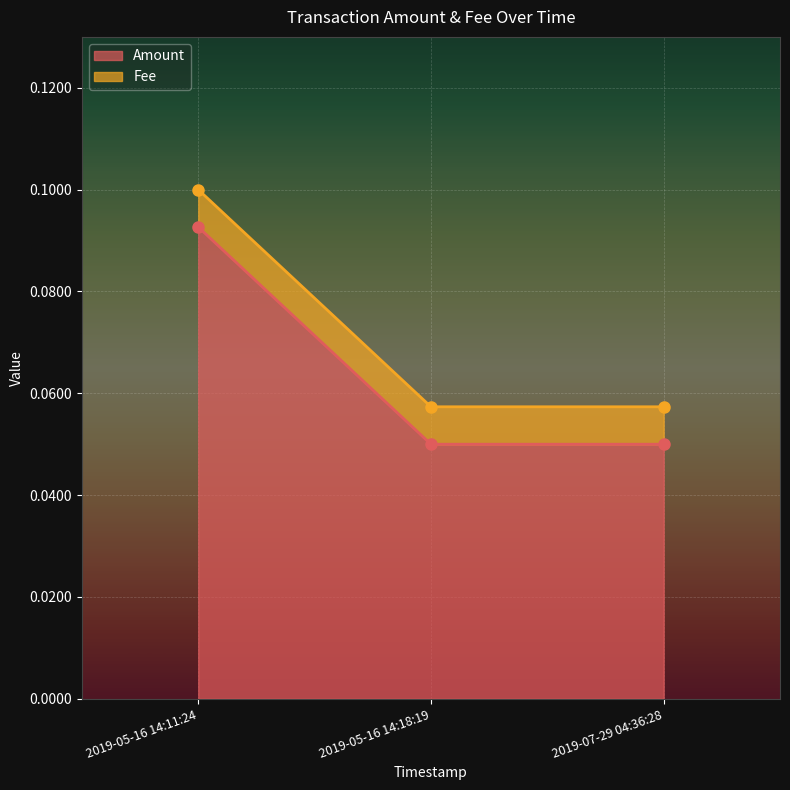

Reading left to right, what are all the values shown in this chart?

2019-05-16 14:11:24=0.1	2019-05-16 14:18:19=0.1	2019-07-29 04:36:28=0.1